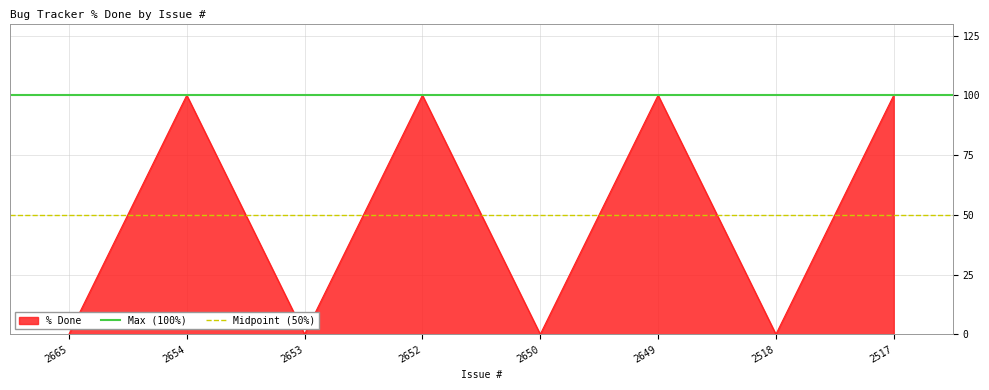

What is the highest value of the % Done series?

100